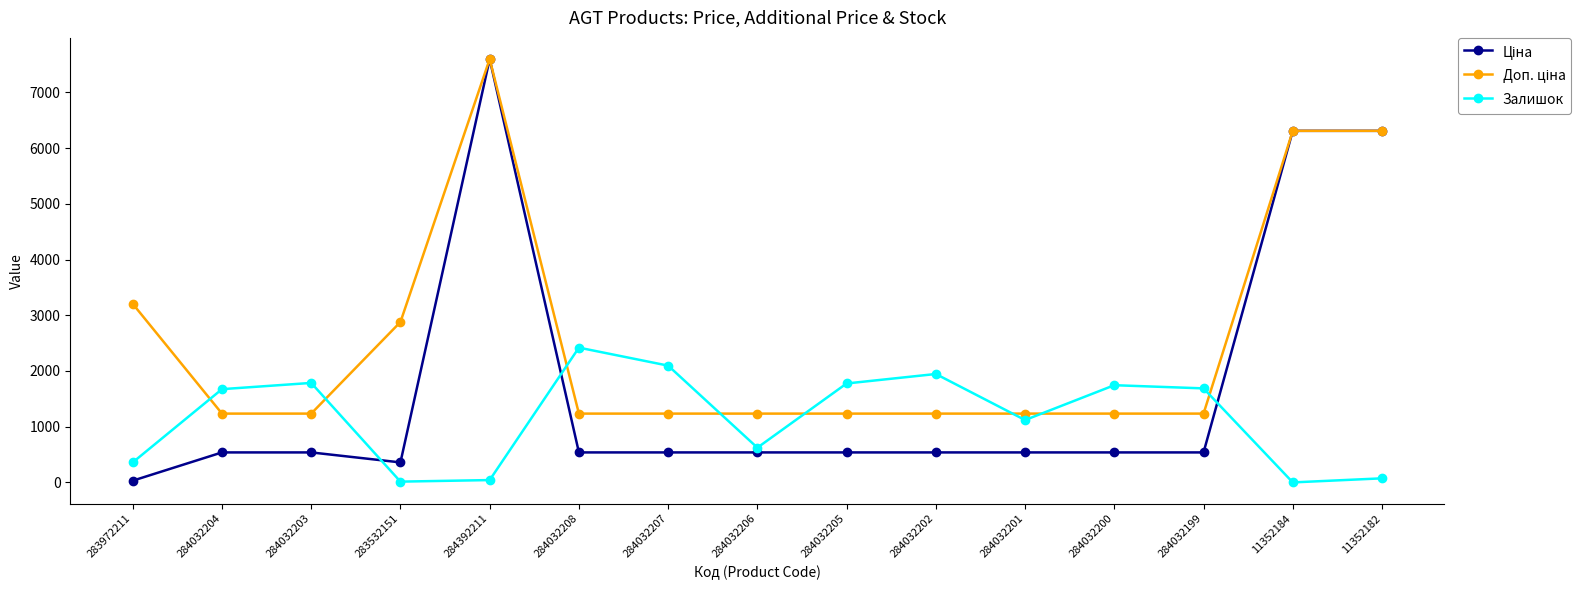

At which category is the sum across all series the highest?

284392211